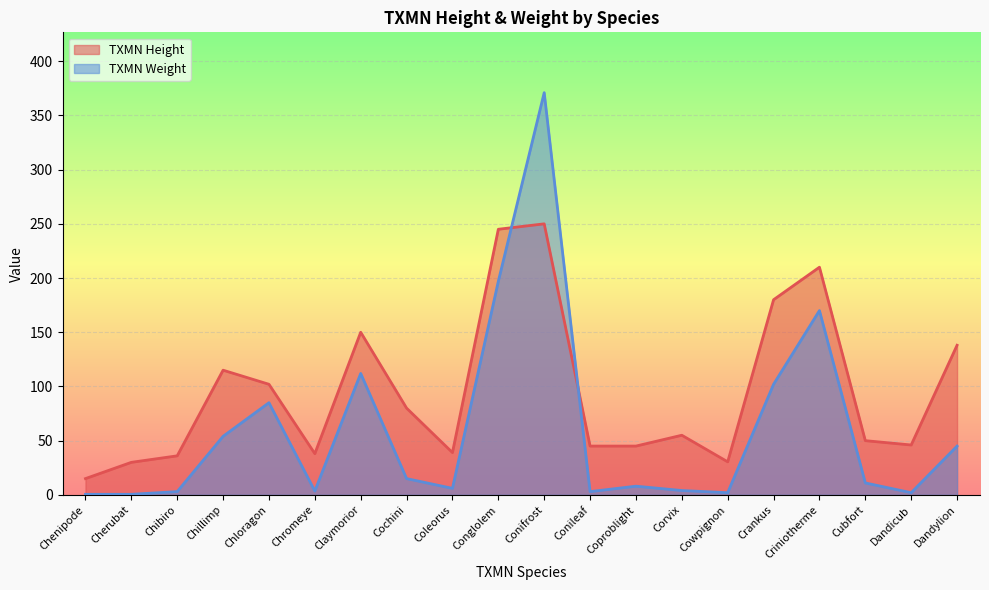

List the labels in order of TXMN Weight value, smallest first.

Chenipode, Cherubat, Cowpignon, Dandicub, Chibiro, Conileaf, Chromeye, Corvix, Coleorus, Coproblight, Cubfort, Cochini, Dandylion, Chillimp, Chloragon, Crankus, Claymorior, Criniotherme, Conglolem, Conifrost